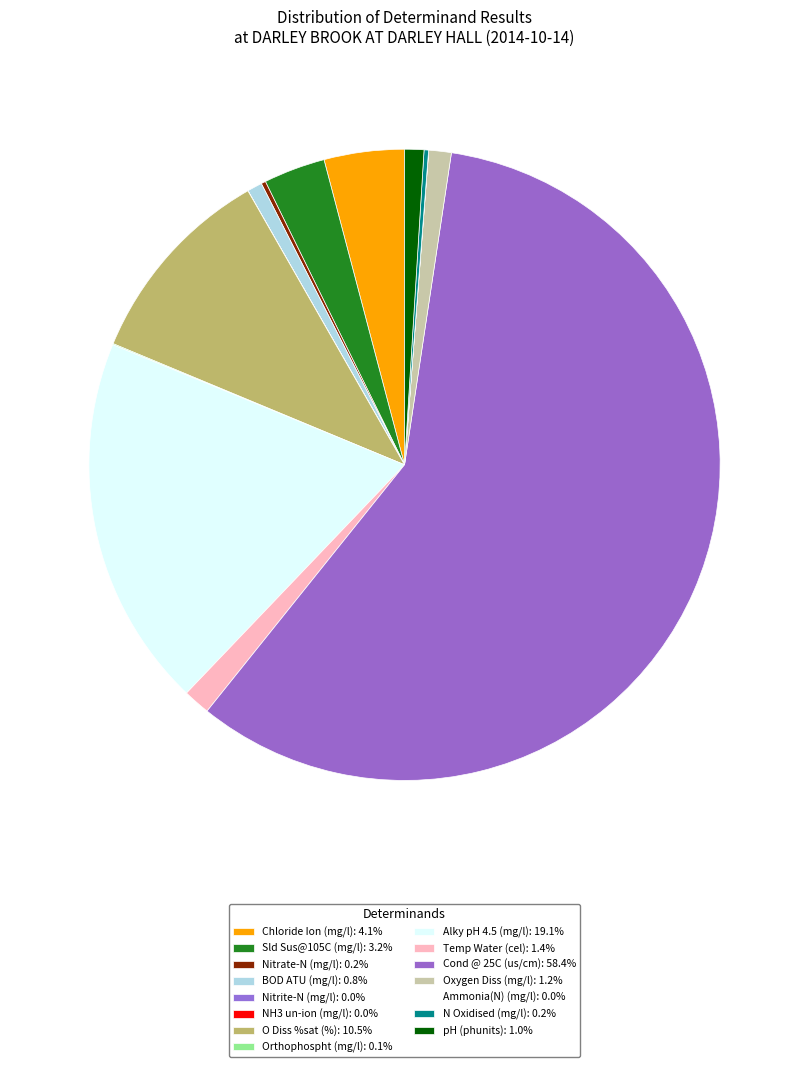

What is the largest slice in the pie chart?

Cond @ 25C (us/cm)